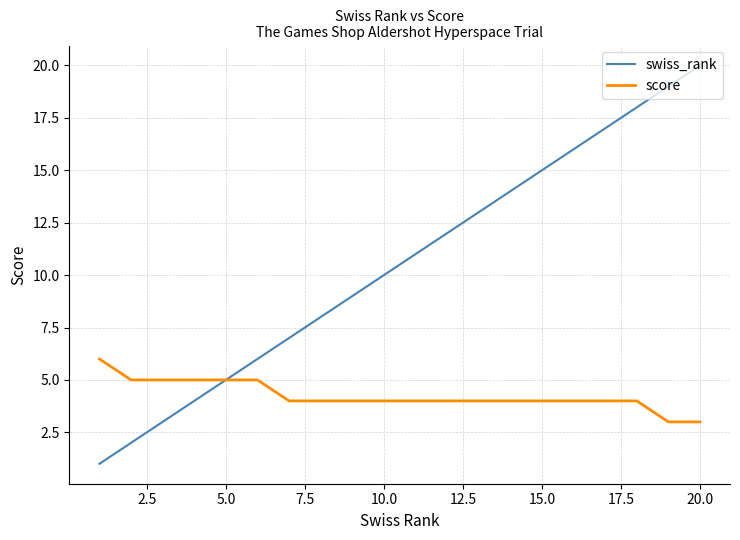

Reading right to left, list all the values displayed in this chart.

swiss_rank: 20	19	18	17	16	15	14	13	12	11	10	9	8	7	6	5	4	3	2	1
score: 3	3	4	4	4	4	4	4	4	4	4	4	4	4	5	5	5	5	5	6